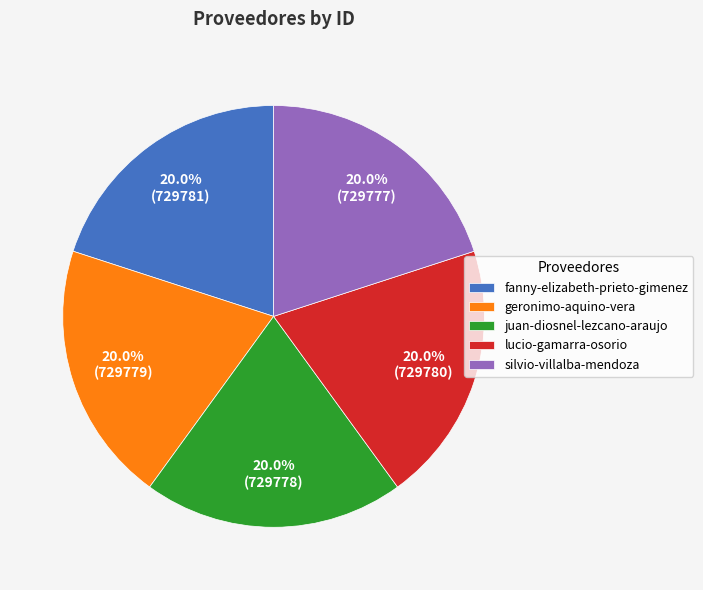

The silvio-villalba-mendoza slice represents 20% of the pie. True or false?

True